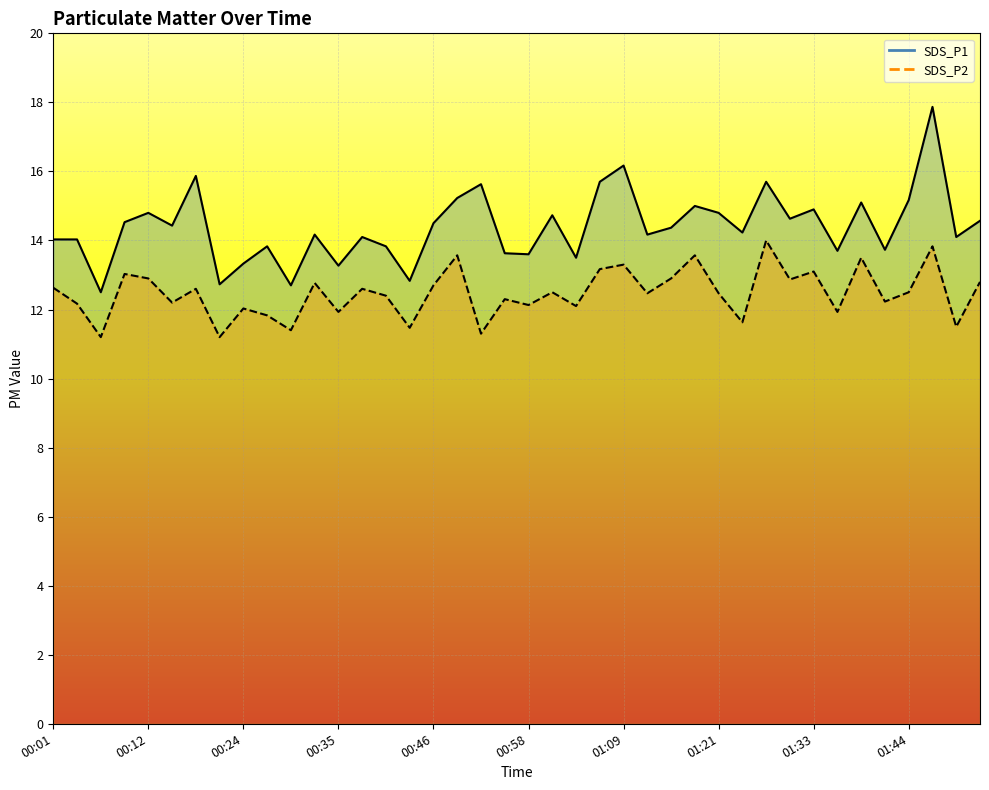

Which series has the largest range (max minus min)?

SDS_P1